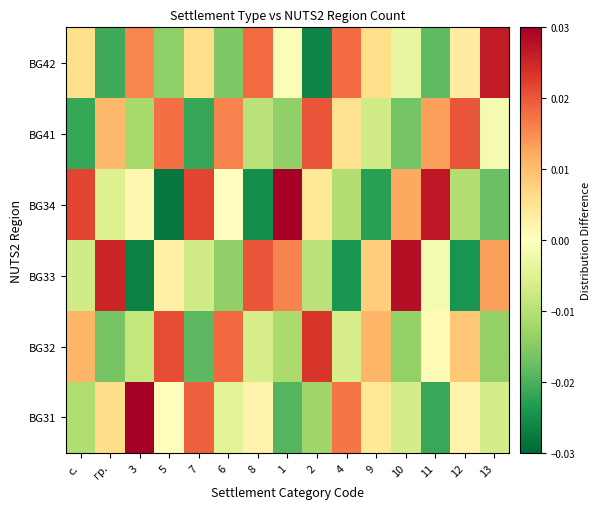

At 10, list the series in order from largest to smallest.

BG33, BG34, BG42, BG31, BG32, BG41